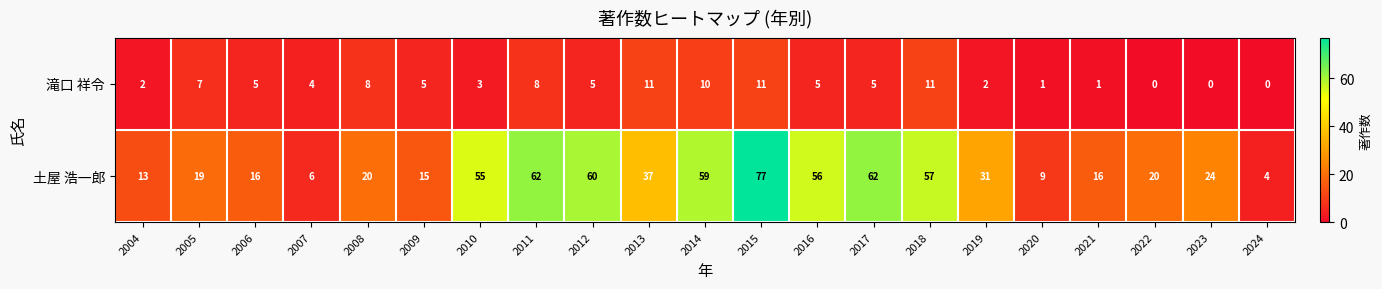

What is the sum of the 滝口 祥令 values at 2006 and 2021?

6